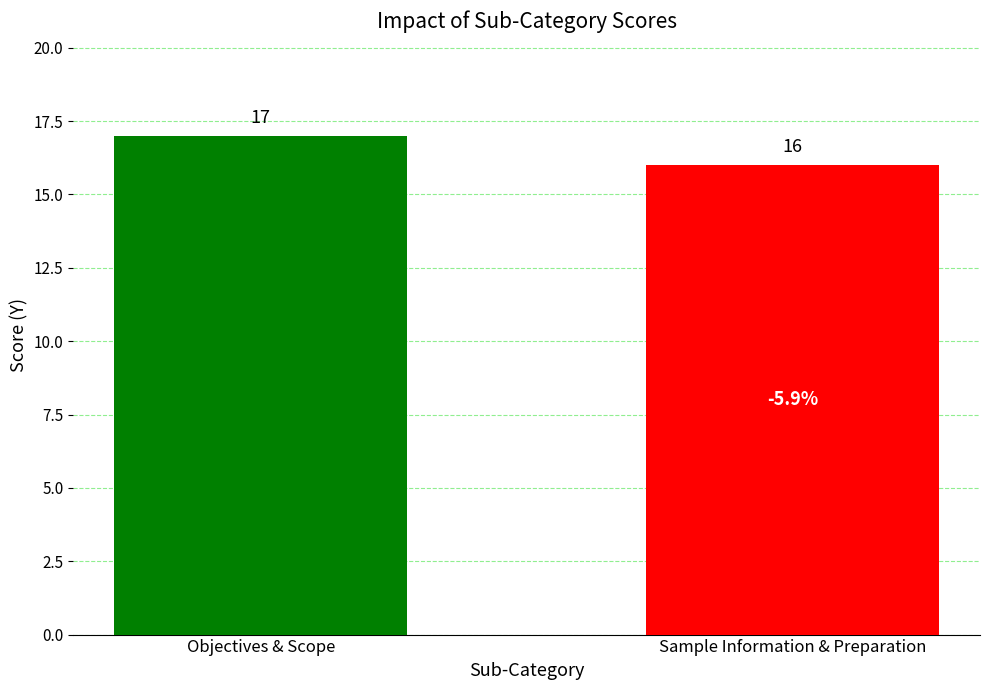

What is the value of the 1st bar from the left?

17